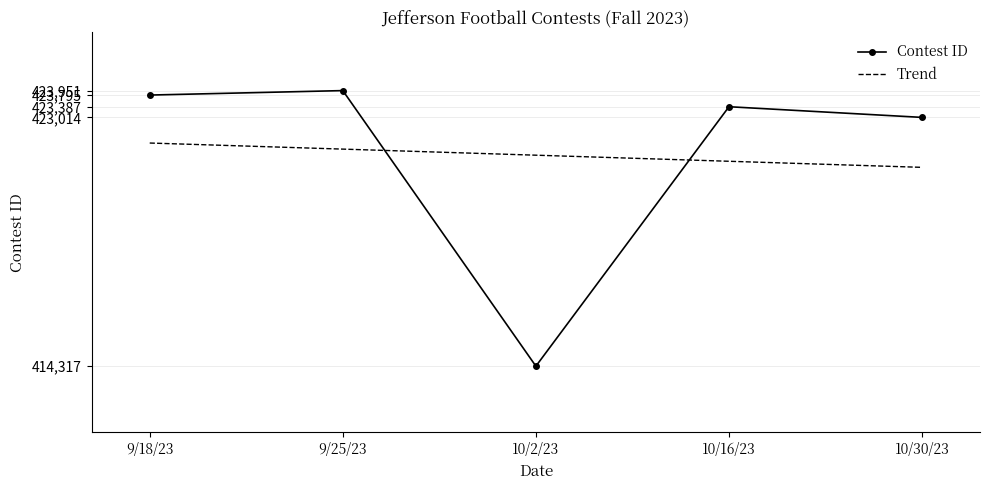

Reading left to right, transcribe all the data shown in this chart.

Contest ID: 9/18/23=423795.0	9/25/23=423951.0	10/2/23=414317.0	10/16/23=423387.0	10/30/23=423014.0
Trend: 9/18/23=422118.0	9/25/23=421905.4	10/2/23=421692.8	10/16/23=421480.2	10/30/23=421267.6